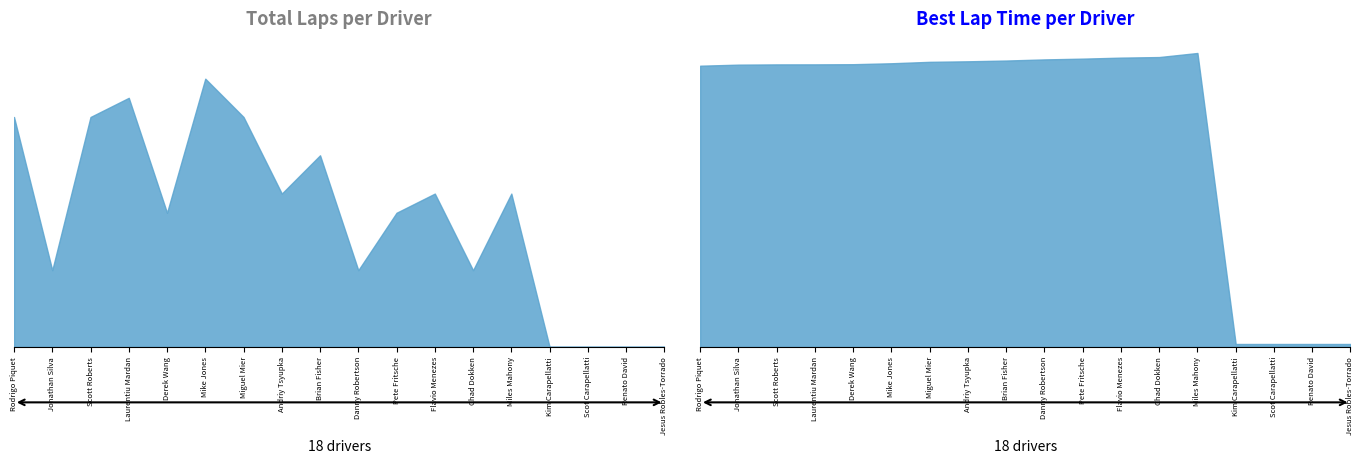

Rank the categories by Best Lap time value from highest to lowest.

Miles Mahony, Chad Dokken, Flavio Menezes, Pete Fritsche, Danny Robertson, Brian Fisher, Andriy Tsyupka, Miguel Mier, Mike Jones, Derek Wang, Laurentiu Mardan, Scott Roberts, Jonathan Silva, Rodrigo Piquet, Kim Carapellatti, Scot Carapellatti, Renato David, Jesus Robles-Torrado